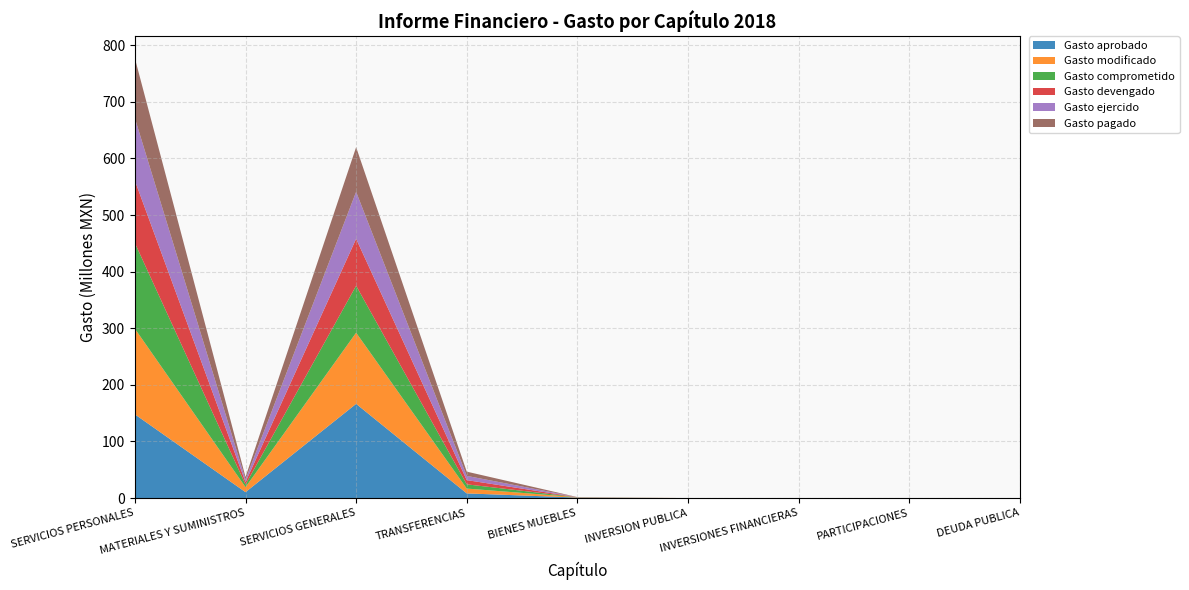

Reading left to right, extract all data points from this chart.

Gasto aprobado: SERVICIOS PERSONALES=147889777.1	MATERIALES Y SUMINISTROS=10490119.5	SERVICIOS GENERALES=166465609.9	TRANSFERENCIAS=8280000.0	BIENES MUEBLES=934806.5	INVERSION PUBLICA=0.0	INVERSIONES FINANCIERAS=0.0	PARTICIPACIONES=0.0	DEUDA PUBLICA=0.0
Gasto modificado: SERVICIOS PERSONALES=151305897.6	MATERIALES Y SUMINISTROS=8803890.9	SERVICIOS GENERALES=125665170.8	TRANSFERENCIAS=8535937.9	BIENES MUEBLES=589370.5	INVERSION PUBLICA=0.0	INVERSIONES FINANCIERAS=0.0	PARTICIPACIONES=0.0	DEUDA PUBLICA=0.0
Gasto comprometido: SERVICIOS PERSONALES=151305897.6	MATERIALES Y SUMINISTROS=4636235.7	SERVICIOS GENERALES=82943511.3	TRANSFERENCIAS=7474176.6	BIENES MUEBLES=64470.5	INVERSION PUBLICA=0.0	INVERSIONES FINANCIERAS=0.0	PARTICIPACIONES=0.0	DEUDA PUBLICA=0.0
Gasto devengado: SERVICIOS PERSONALES=110233972.0	MATERIALES Y SUMINISTROS=4445256.3	SERVICIOS GENERALES=82958079.2	TRANSFERENCIAS=7474176.6	BIENES MUEBLES=64470.5	INVERSION PUBLICA=0.0	INVERSIONES FINANCIERAS=0.0	PARTICIPACIONES=0.0	DEUDA PUBLICA=0.0
Gasto ejercido: SERVICIOS PERSONALES=110233972.0	MATERIALES Y SUMINISTROS=4445256.3	SERVICIOS GENERALES=82958079.2	TRANSFERENCIAS=7474176.6	BIENES MUEBLES=64470.5	INVERSION PUBLICA=0.0	INVERSIONES FINANCIERAS=0.0	PARTICIPACIONES=0.0	DEUDA PUBLICA=0.0
Gasto pagado: SERVICIOS PERSONALES=105908216.0	MATERIALES Y SUMINISTROS=4445256.3	SERVICIOS GENERALES=78884190.7	TRANSFERENCIAS=7474176.6	BIENES MUEBLES=64470.5	INVERSION PUBLICA=0.0	INVERSIONES FINANCIERAS=0.0	PARTICIPACIONES=0.0	DEUDA PUBLICA=0.0